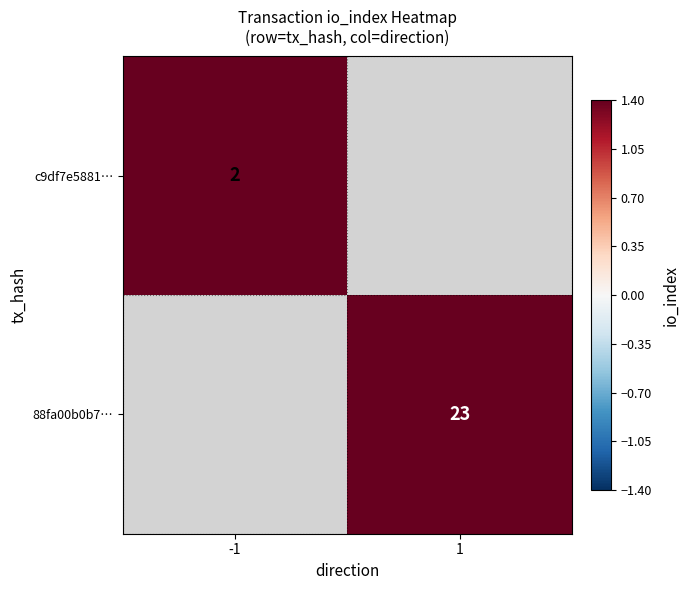

Is it true that 88fa00b0b7… equals 38 at 1?

False